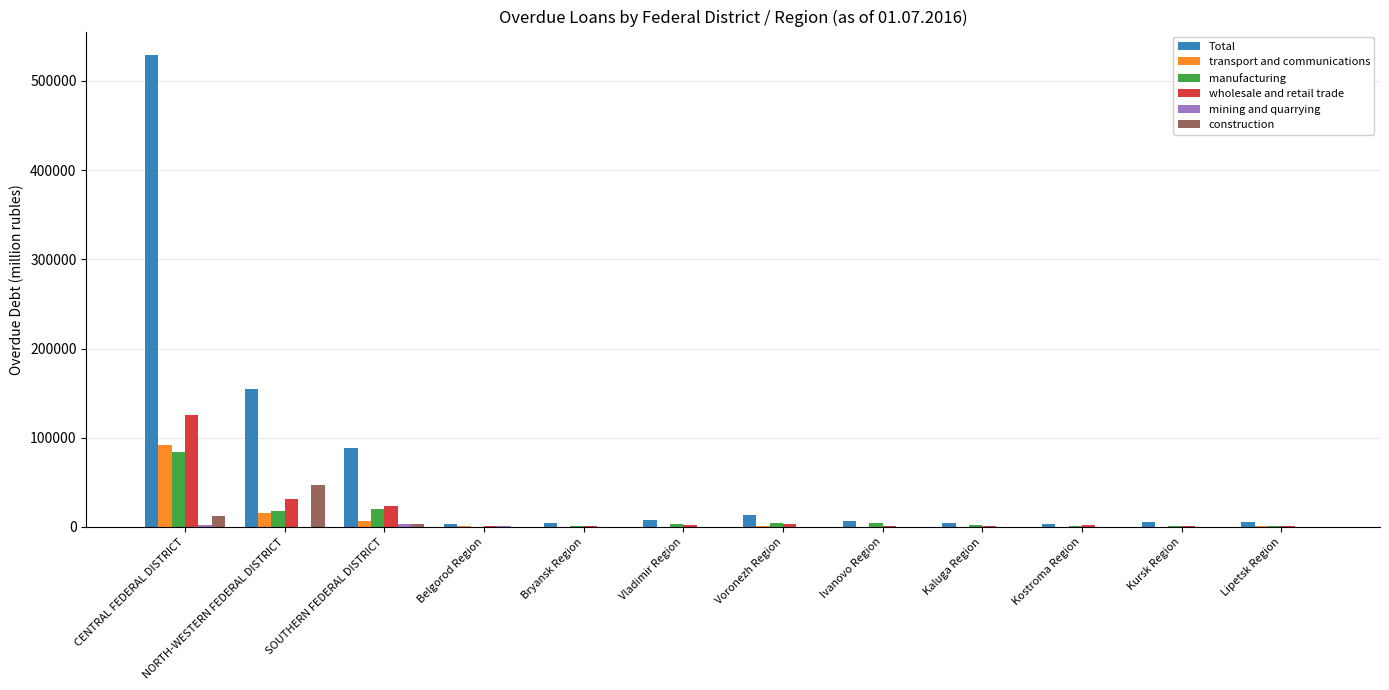

Where is construction nearest to the value 23586?

CENTRAL FEDERAL DISTRICT